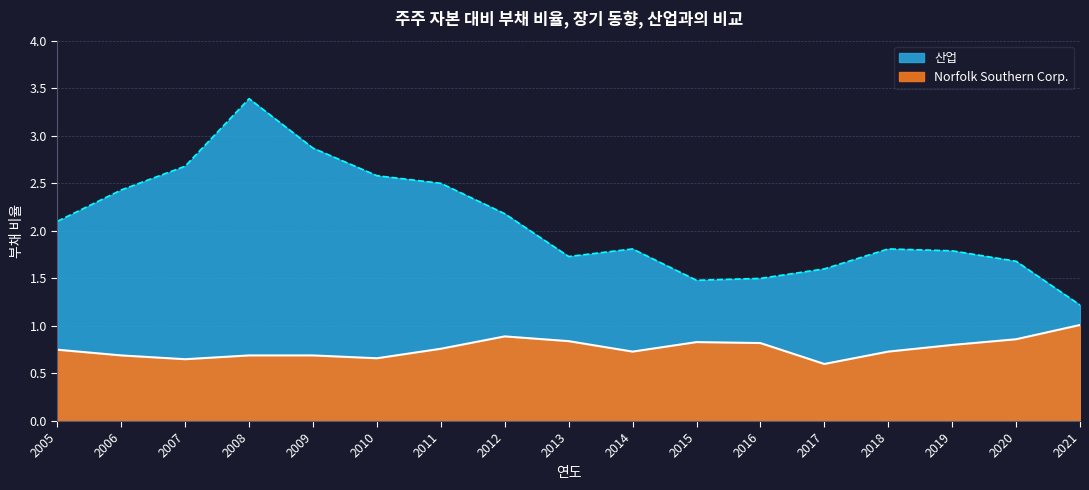

Which series has the widest spread of values?

산업